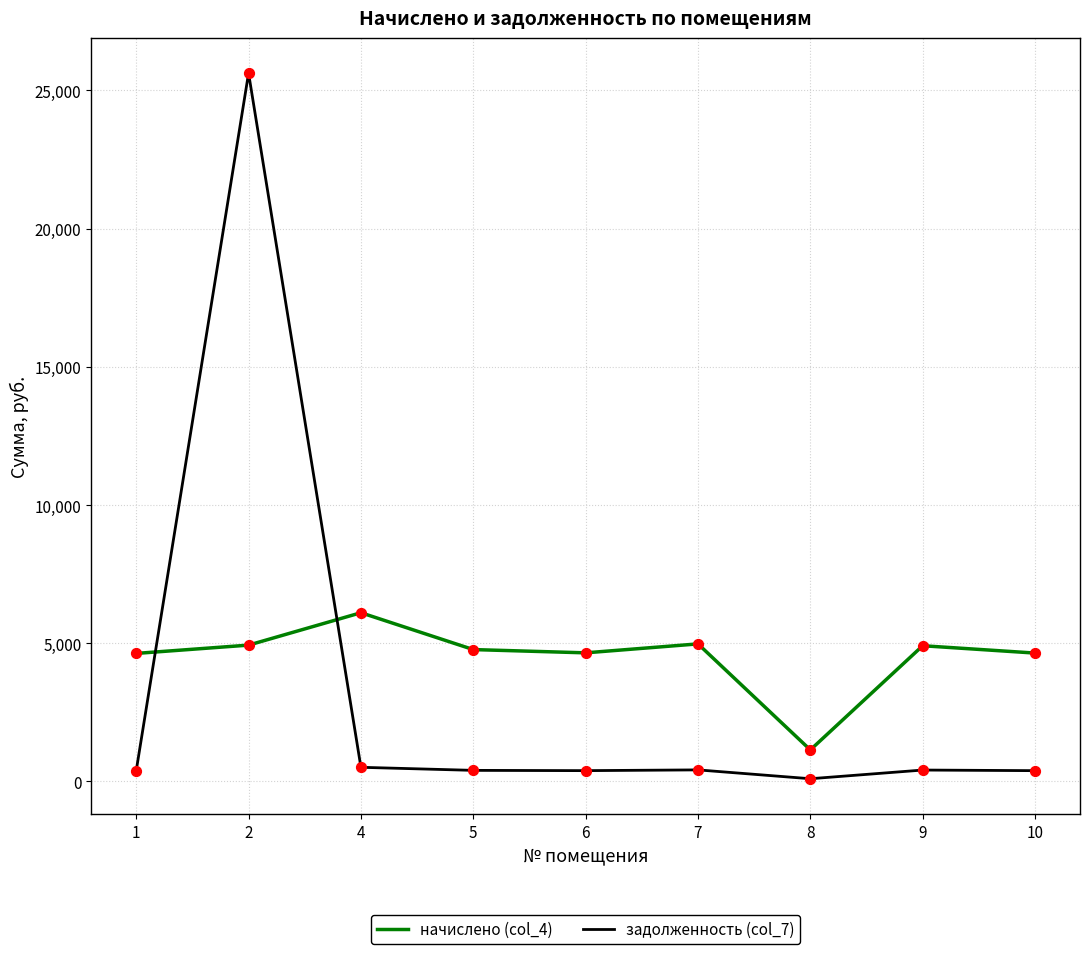

At how many categories does at least one series exceed 9035?

1